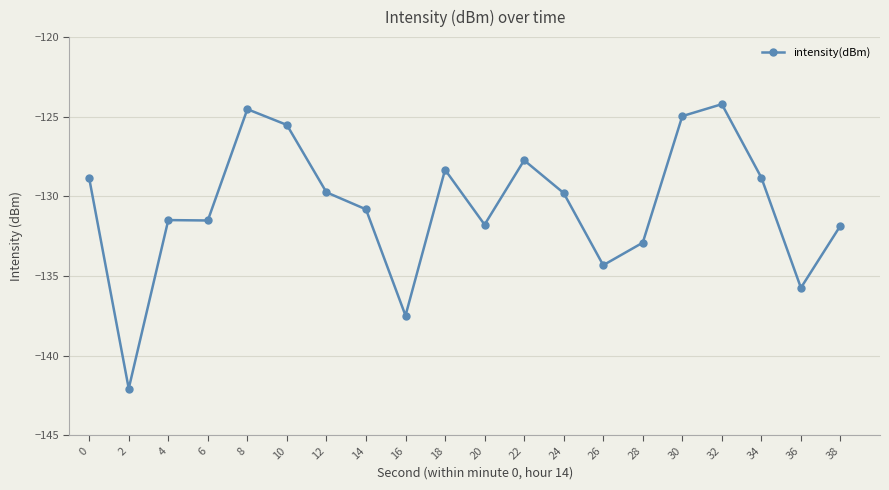

True or false: the data shows -62.0 at 14.

False